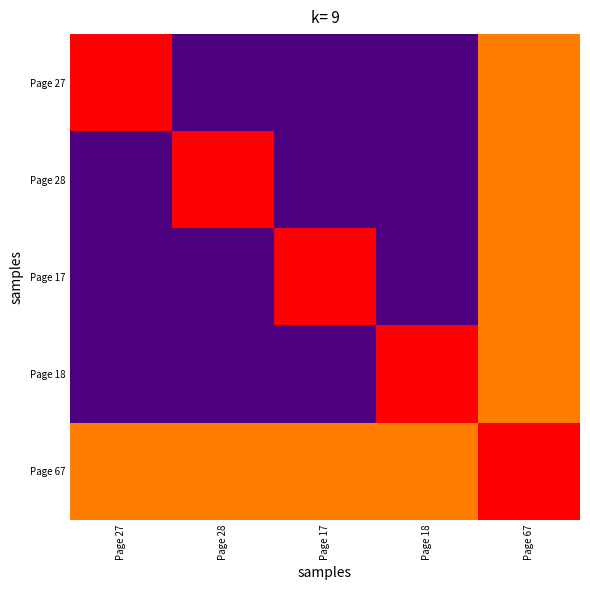

Between Page 28 and Page 27, which is larger?

Page 27